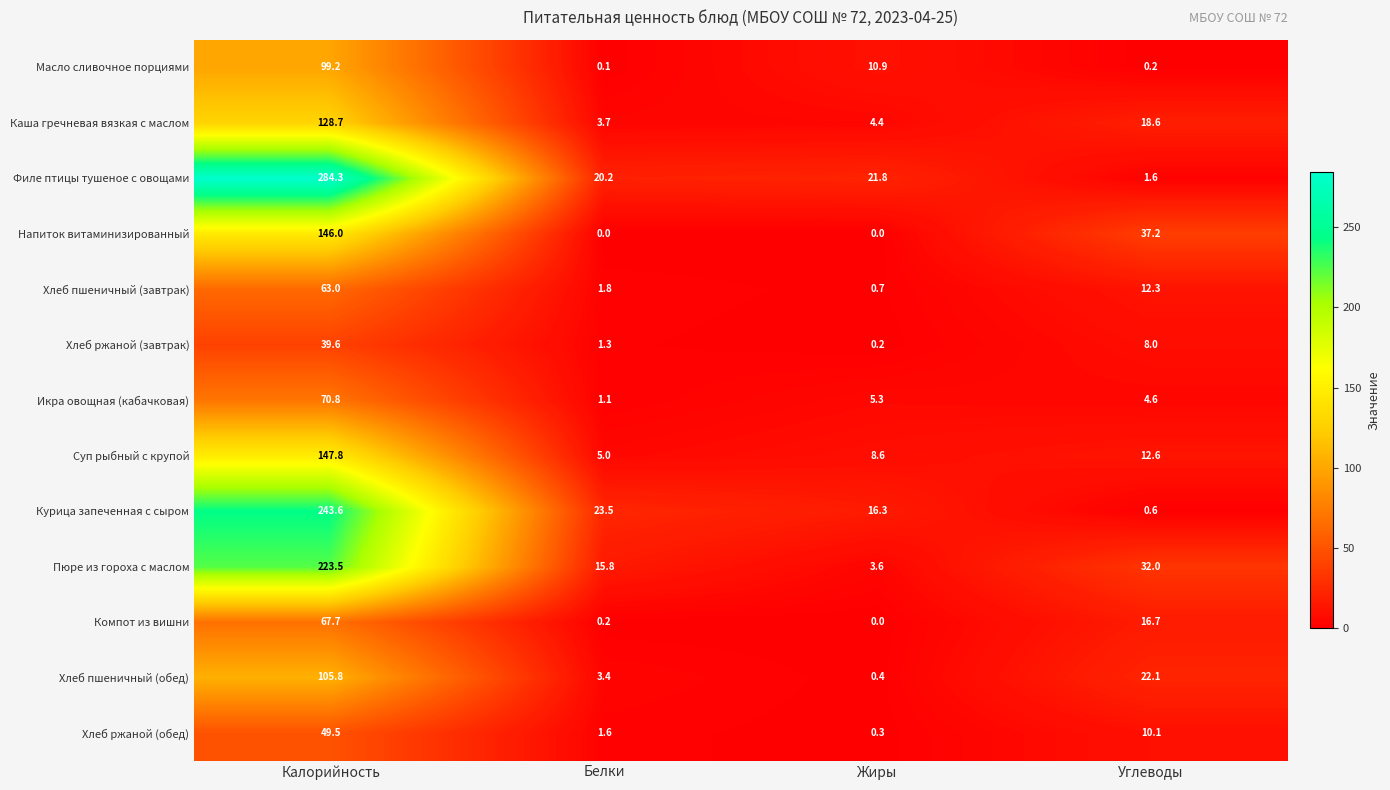

The Пюре из гороха с маслом series shows 3.6 at Жиры. True or false?

True